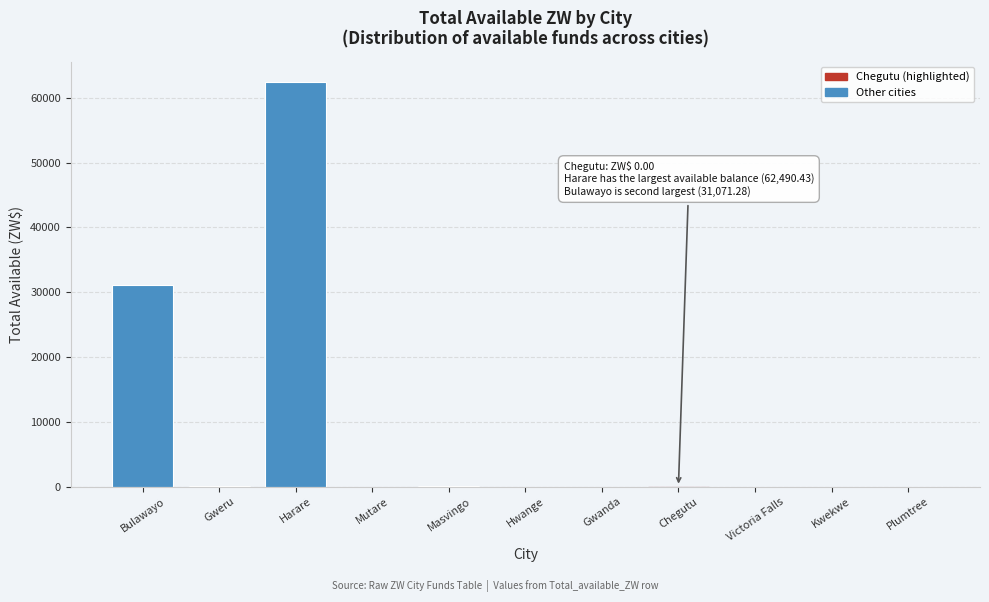

Between Hwange and Bulawayo, which is larger?

Bulawayo